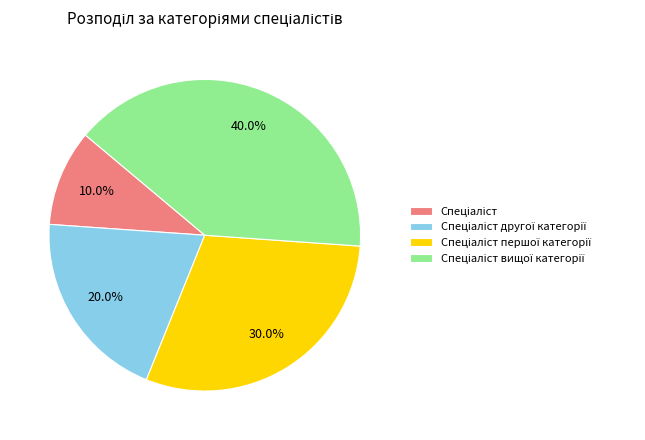

Does any single category account for the majority?

No